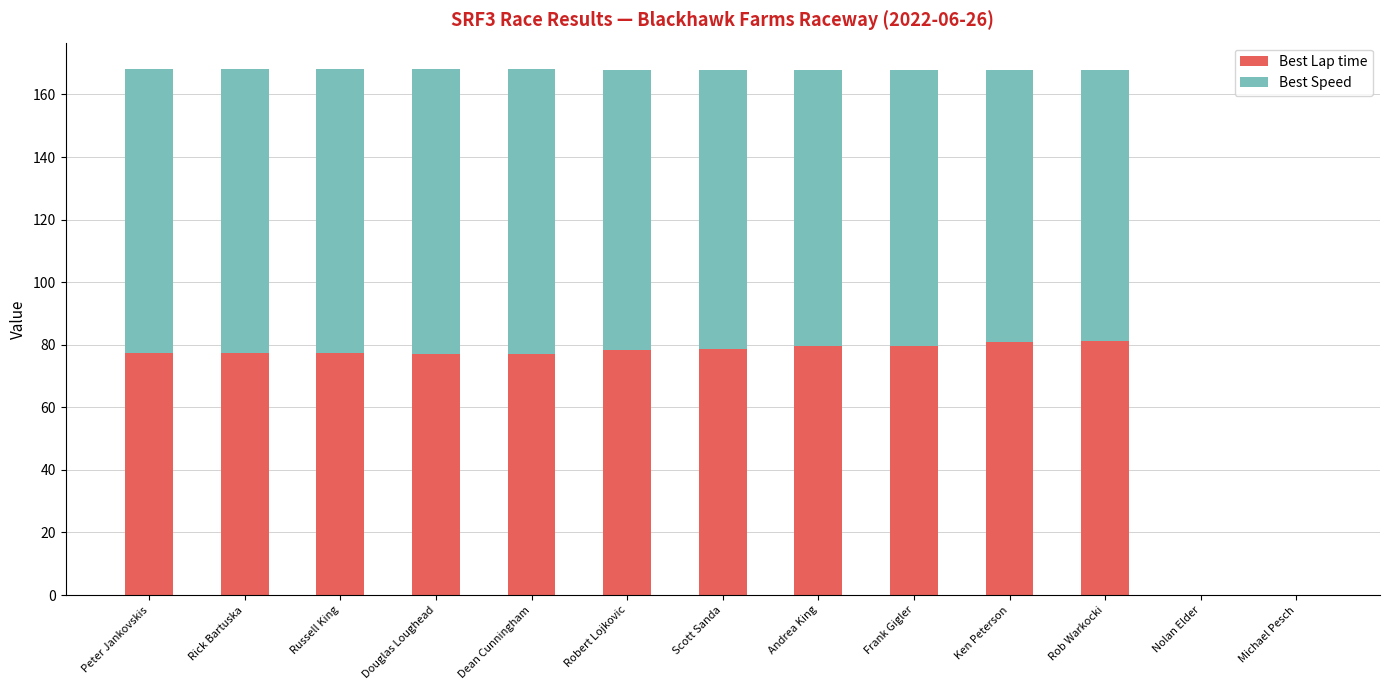

What is the sum of the Best Lap time values at Rick Bartuska and Peter Jankovskis?

154.6